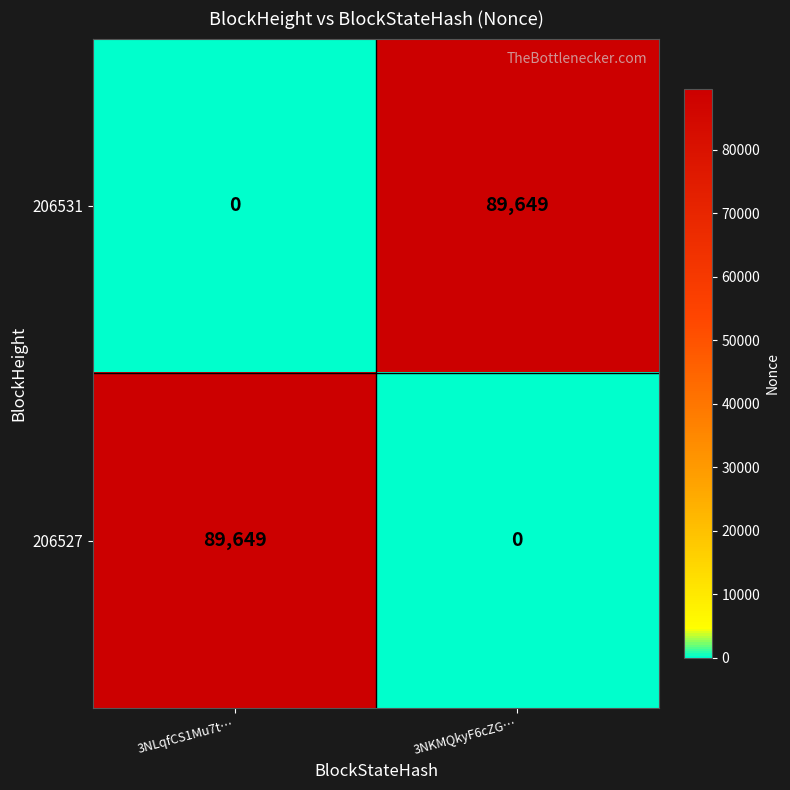

At how many categories does at least one series exceed 28311?

2